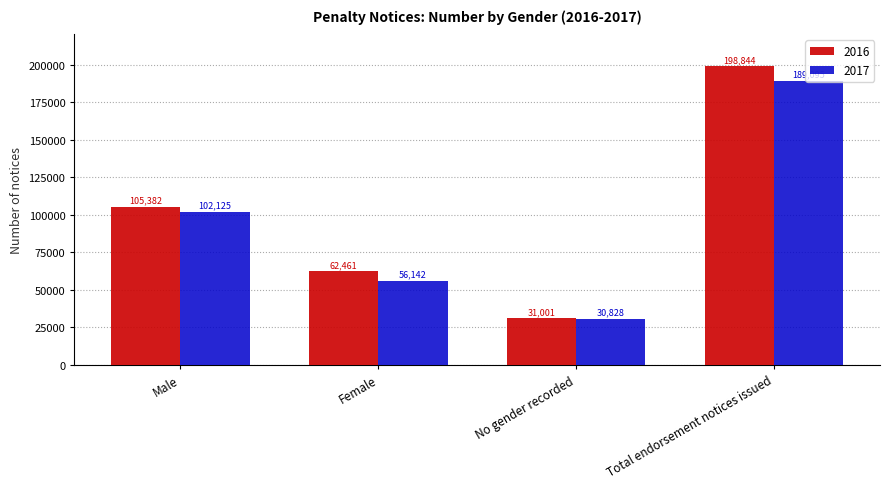

What position from the left is Female?

2